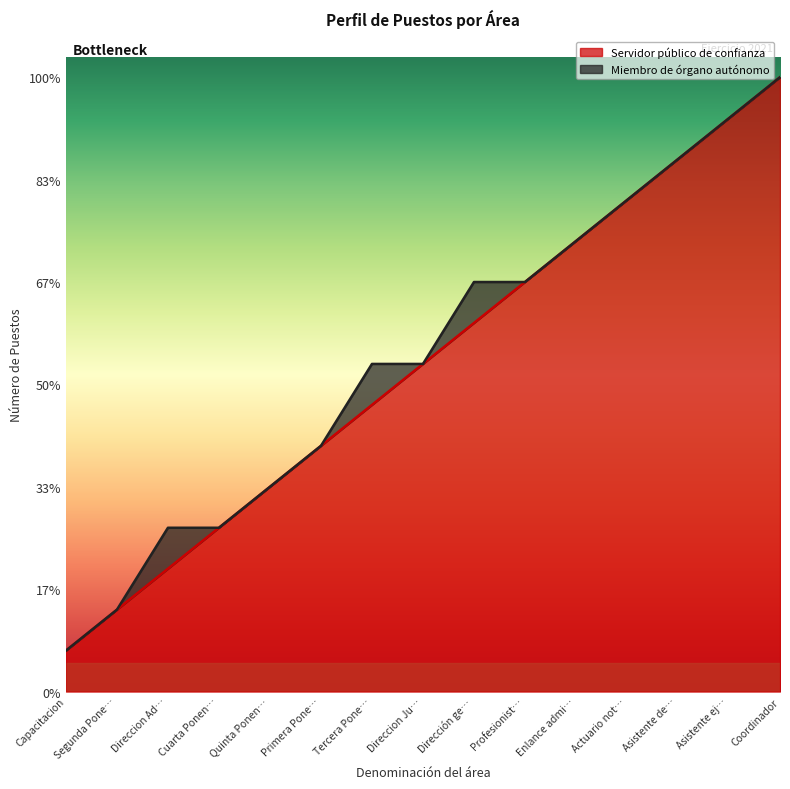

What are all the series names shown in the legend?

Servidor público de confianza, Miembro de órgano autónomo